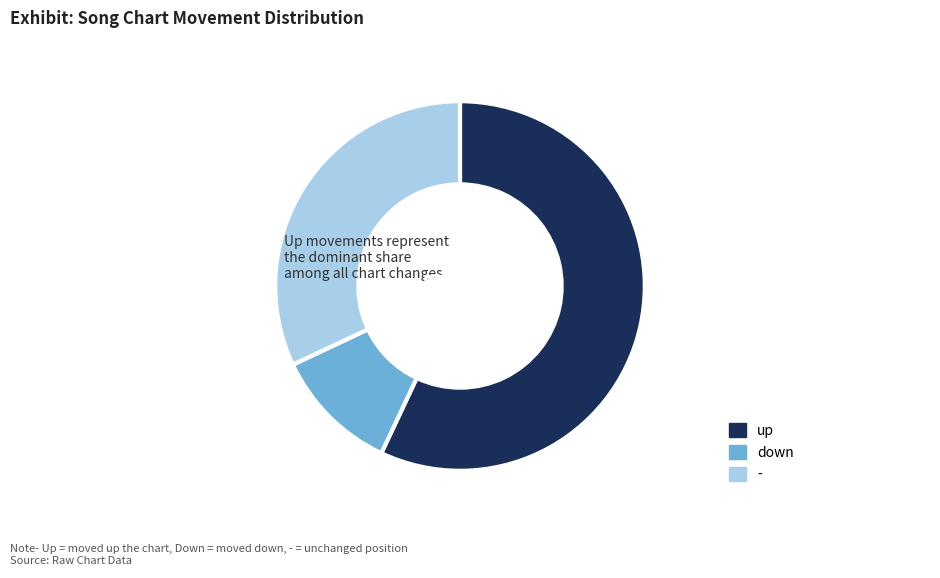

To the nearest percent, what is the difference between the up and down slice percentages?

46%